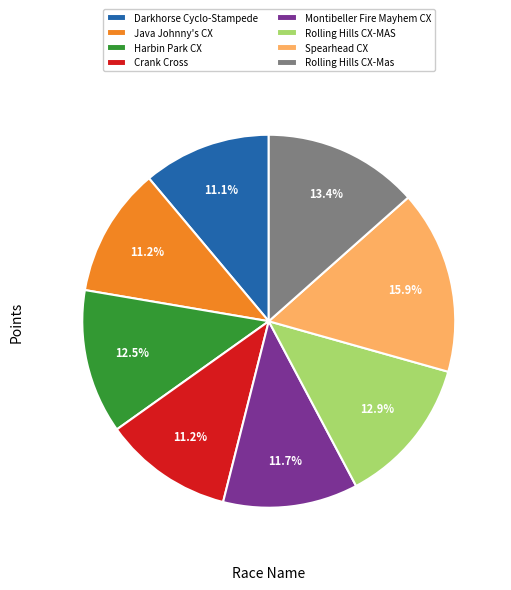

Is it true that Rolling Hills CX-MAS is 13% of the pie?

True